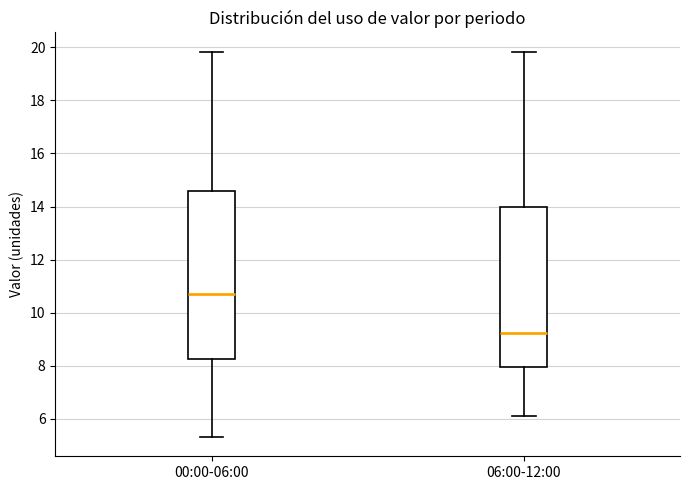

Reading left to right, read every box against the y-axis: the position of its median line, the range the box covers, and the ends of its whiskers. The values are not printed on the chart, so give them approximately, as read against the axis.

00:00-06:00: median 10.8, box 8.2 to 14.6, whiskers 5.4 to 19.8
06:00-12:00: median 9.2, box 8.0 to 14.0, whiskers 6.2 to 19.8